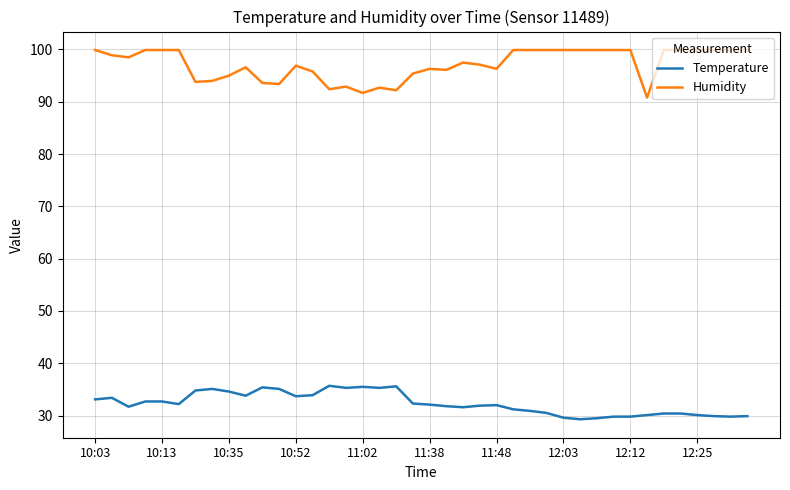

Which series has the largest total across all categories?

Humidity